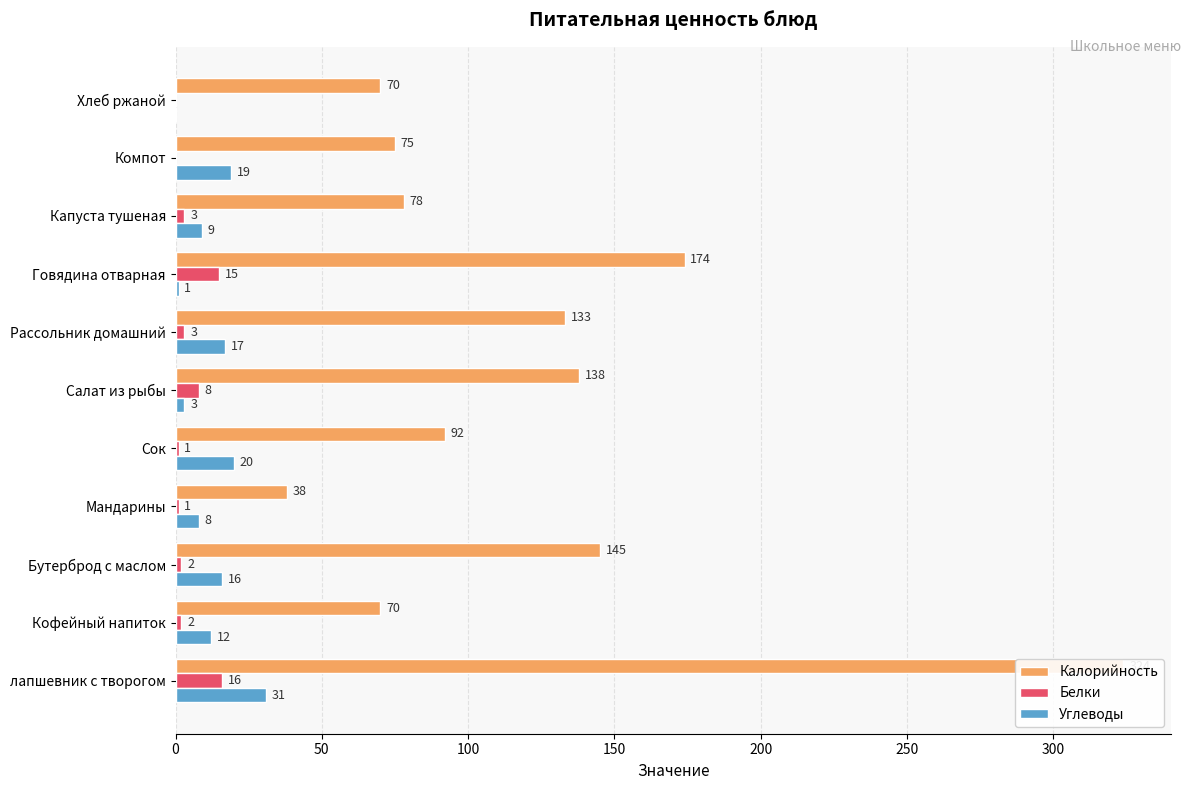

Which series has the largest total across all categories?

Калорийность